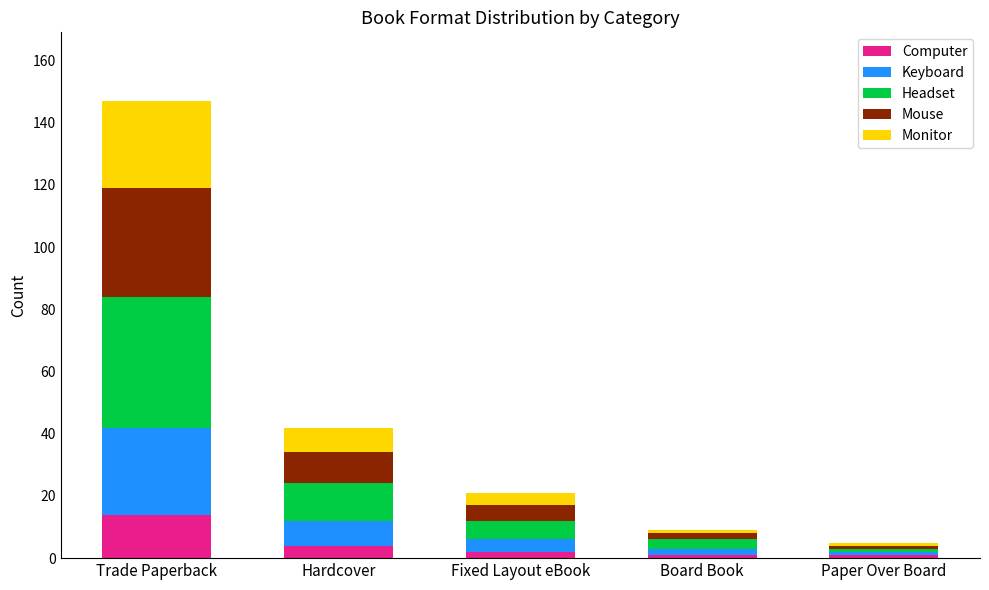

What is the sum of all Computer values?

22